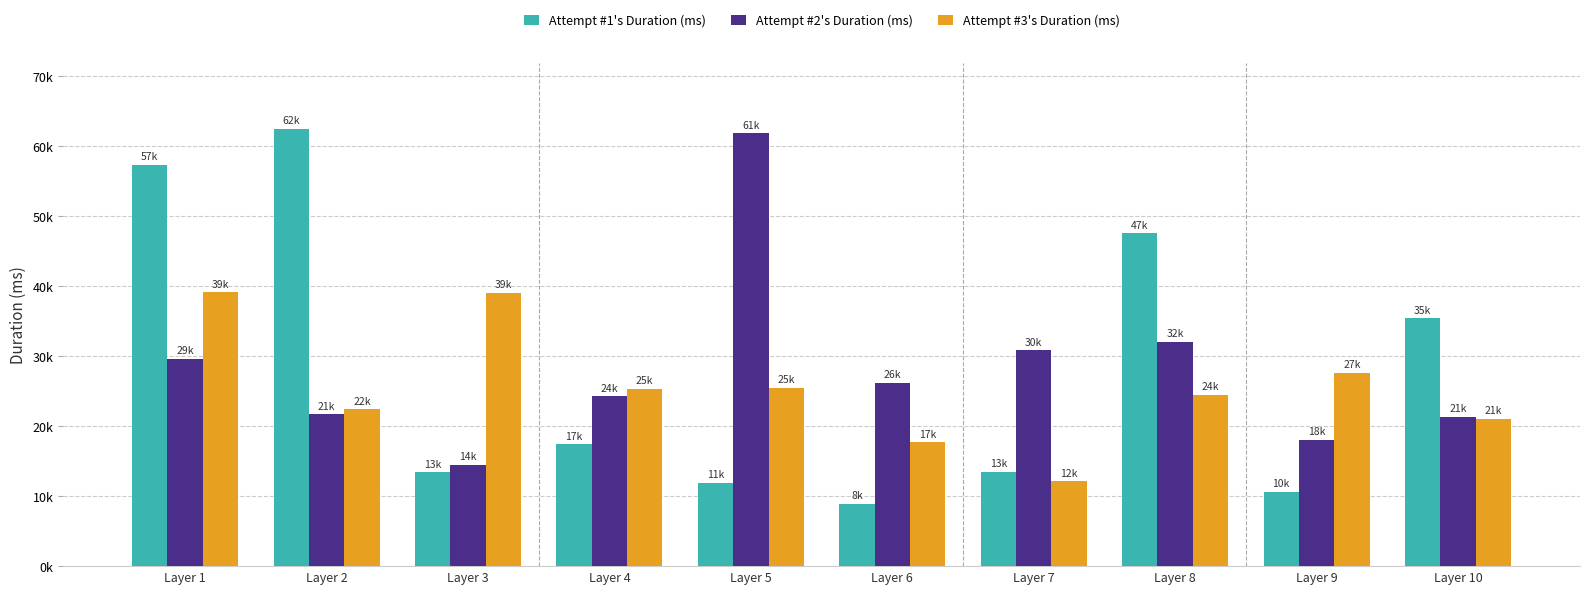

Is the value of Attempt #2's Duration (ms) at Layer 6 greater than the value of Attempt #3's Duration (ms) at Layer 3?

No